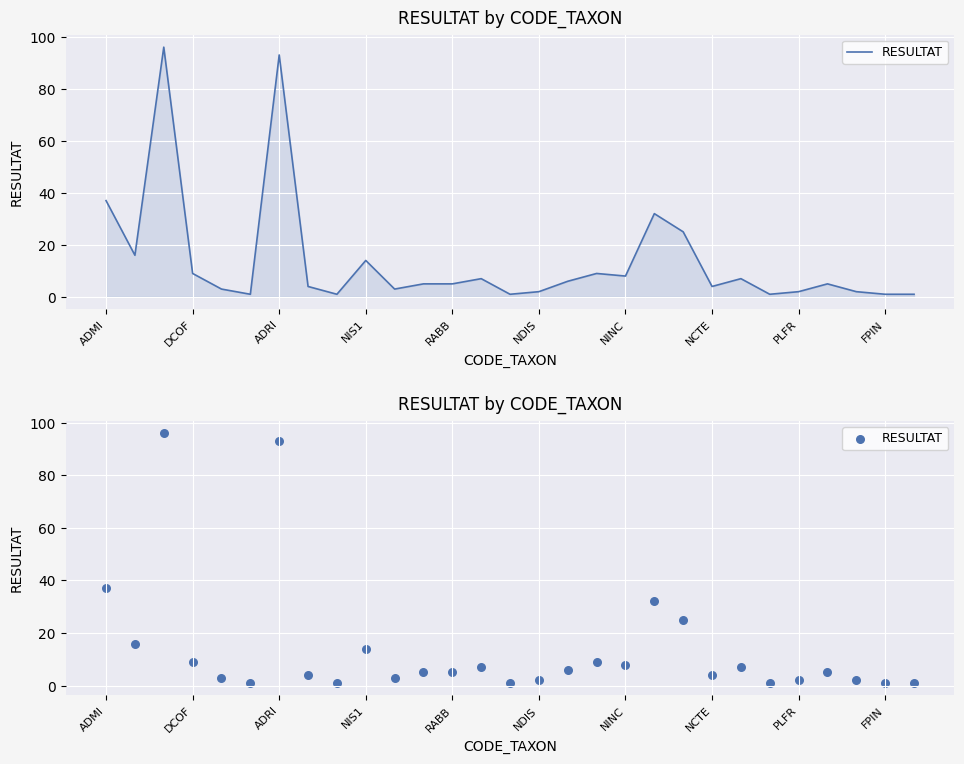

What is the change in value from NCTE to 14?

-3